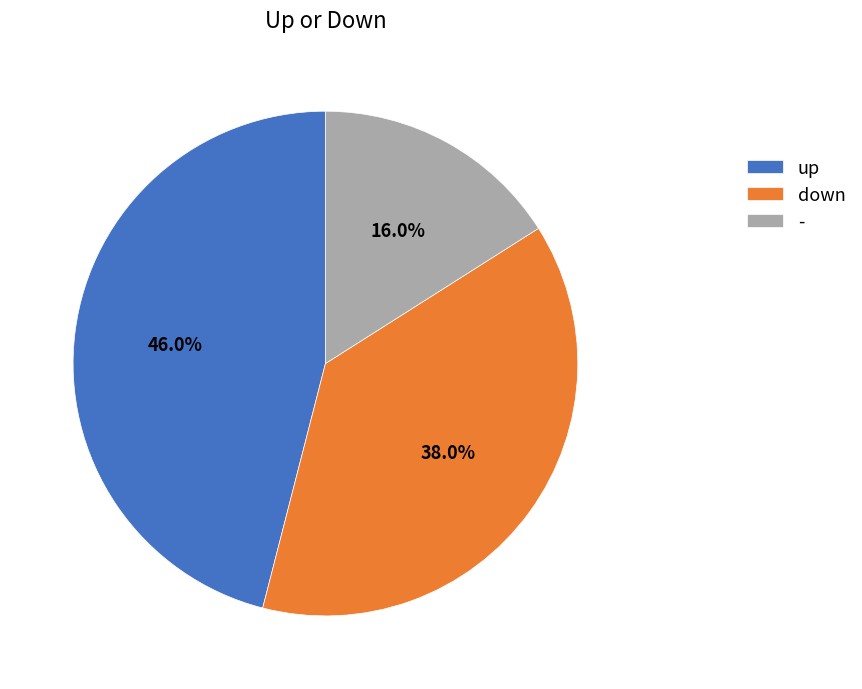

Rank the categories by value from highest to lowest.

up, down, -